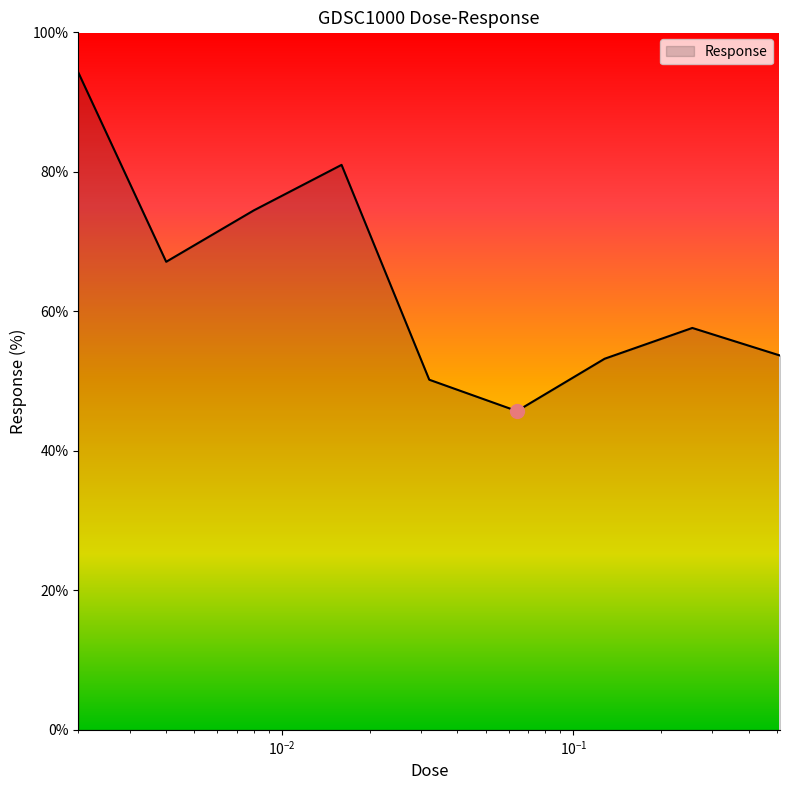

What is the smallest value displayed?

45.7